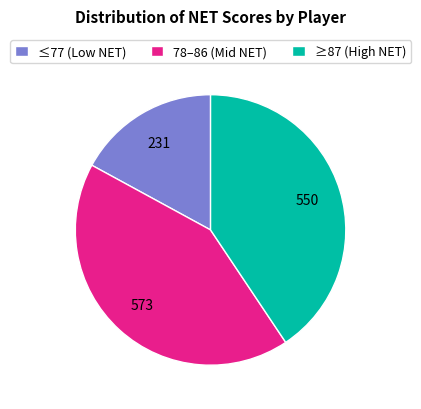

Count the number of slices in the pie.

3